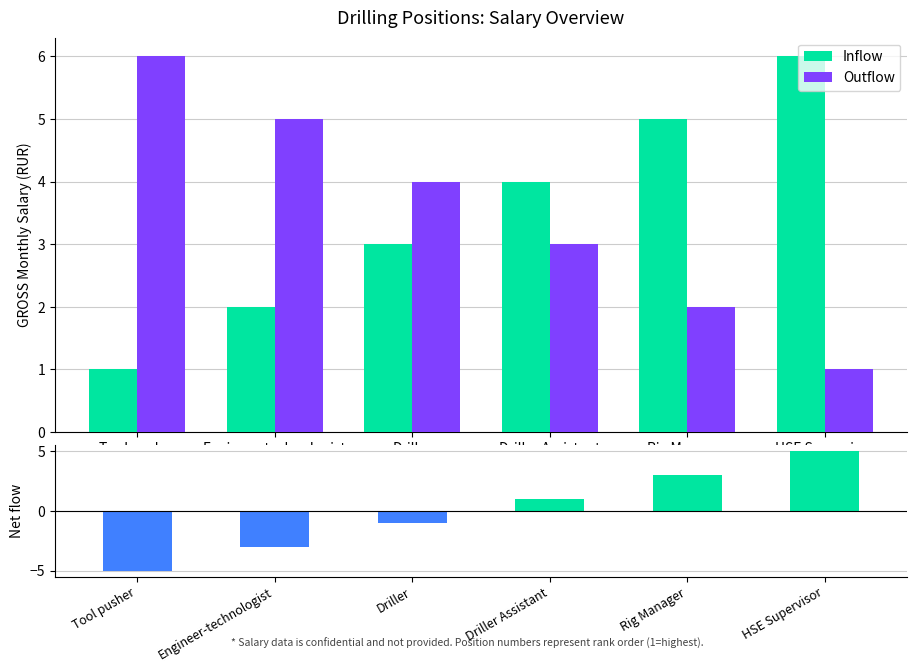

Which category has the lowest value in the Outflow series?

HSE Supervisor